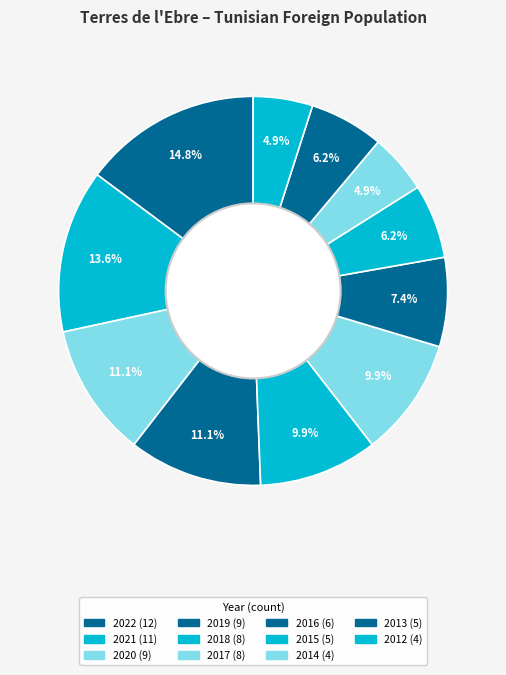

Rank the categories by value from highest to lowest.

2022, 2021, 2020, 2019, 2018, 2017, 2016, 2015, 2013, 2014, 2012